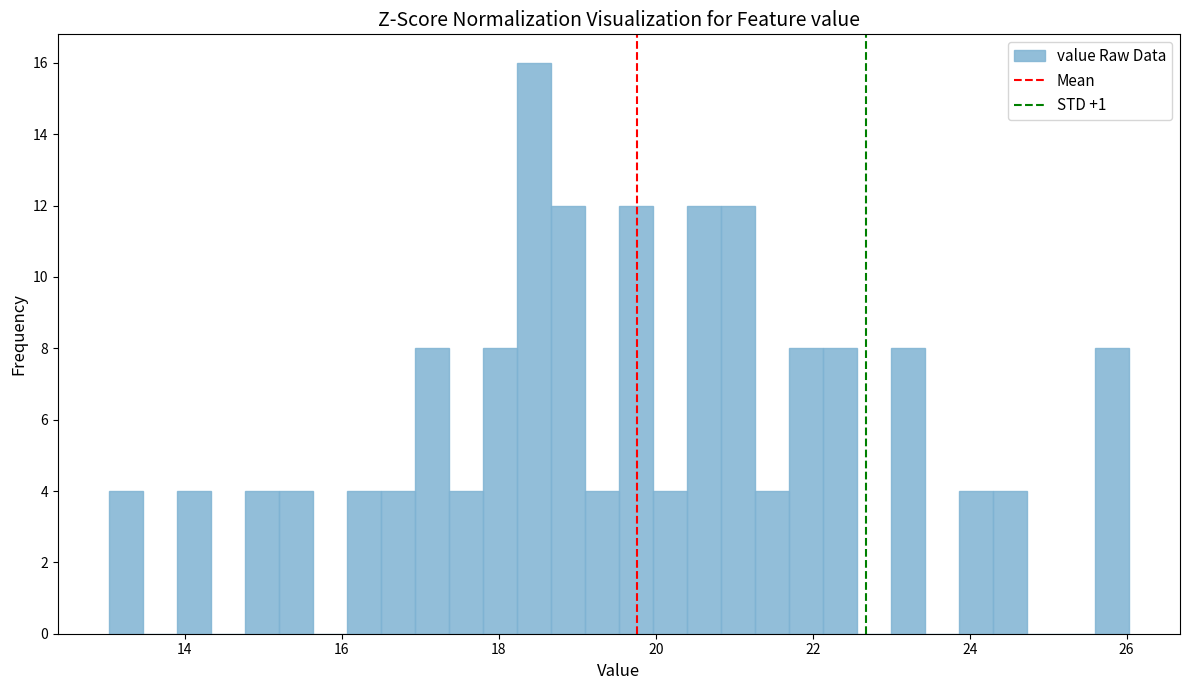

Around what value on the x-axis is the tallest bar? Give the approximate position of its centre, as read against the axis.

18.4